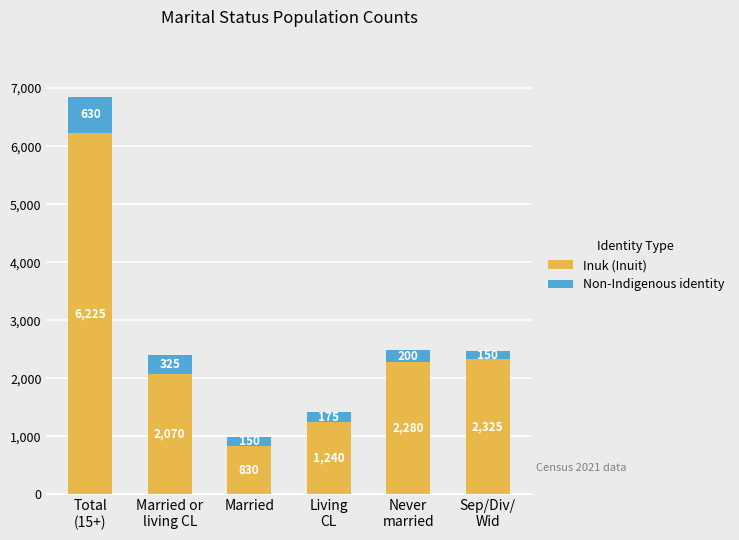

Read the Inuk (Inuit) value at Married, to the nearest 100.

800